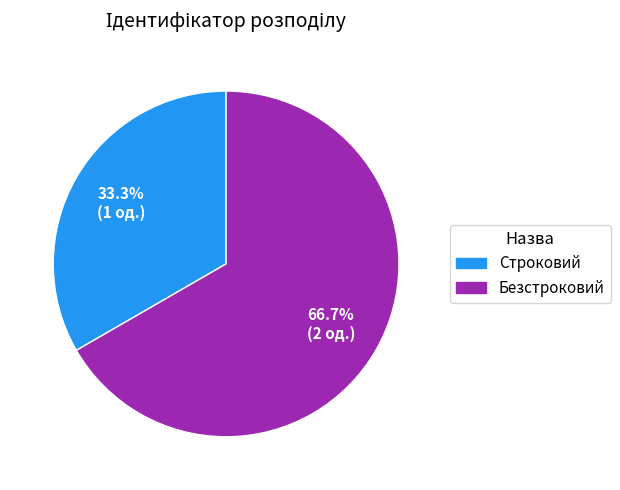

Count the number of slices in the pie.

2